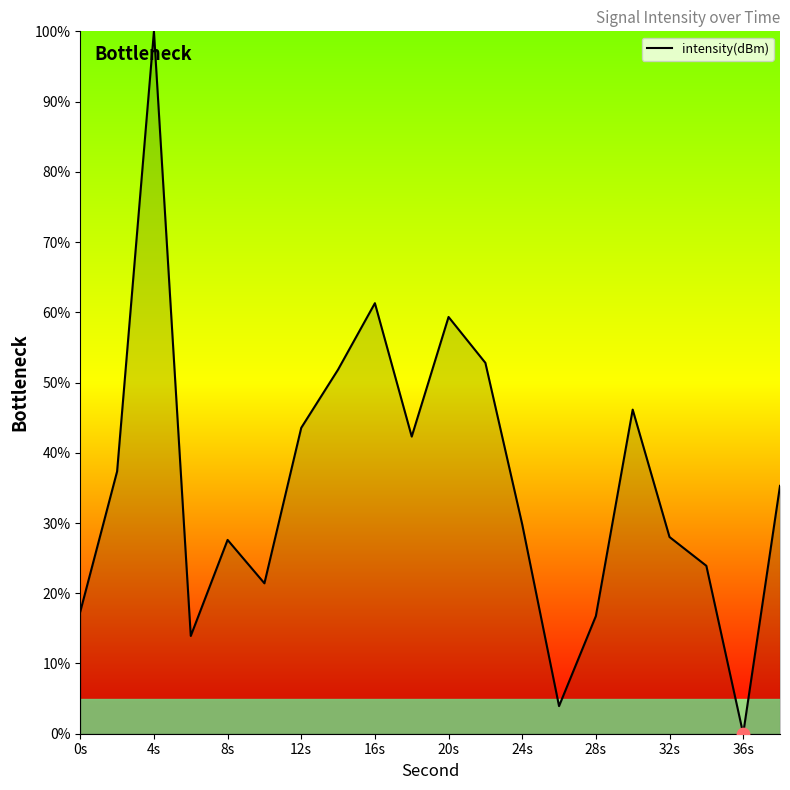

What is the difference between the maximum and minimum values?

100.0